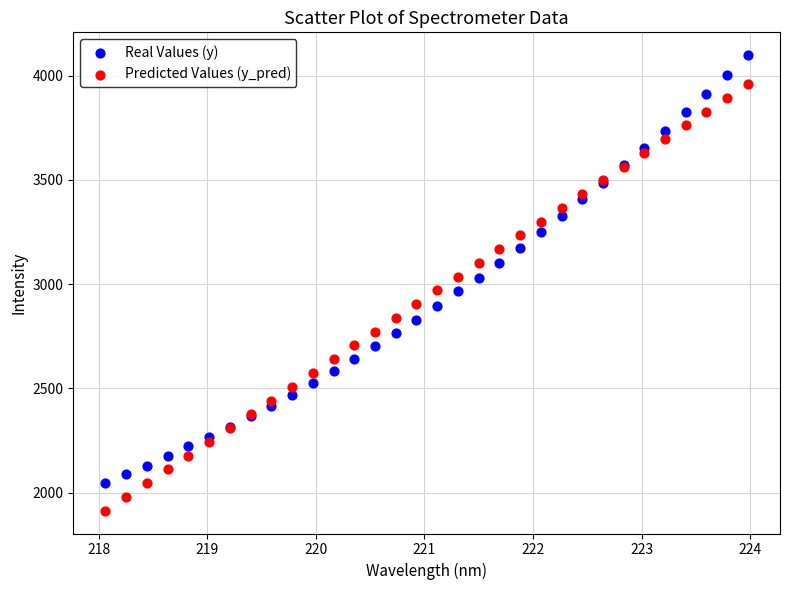

Which series has the largest Y range (max minus min)?

Real Values (y)